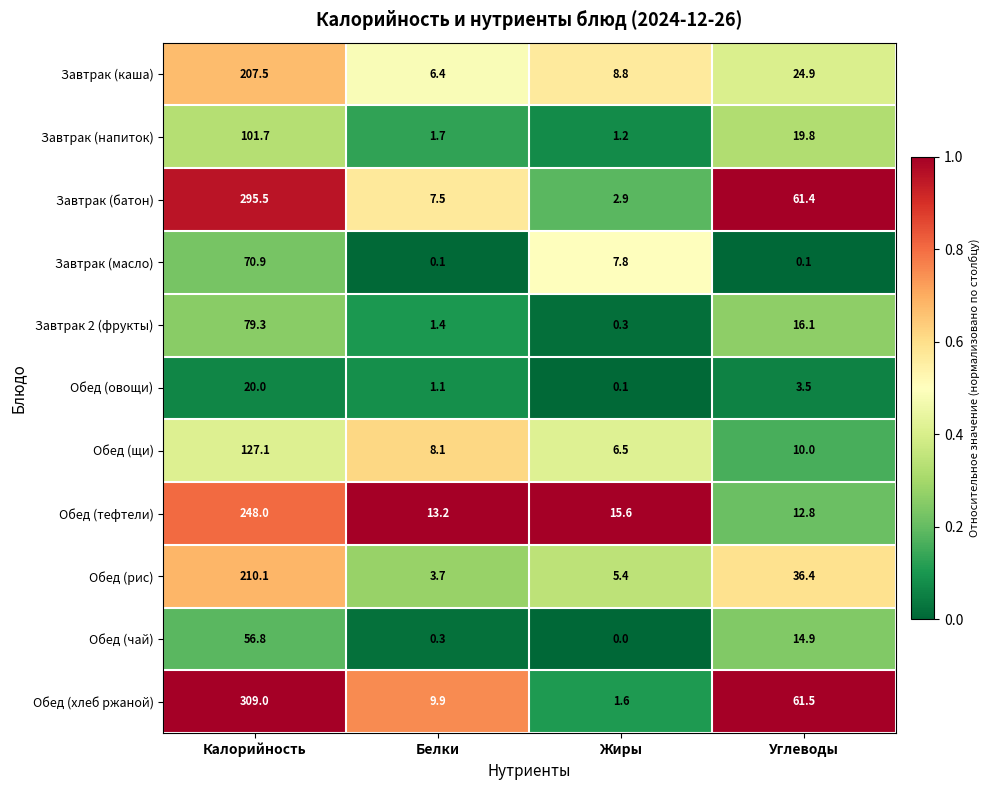

At which label does Завтрак (масло) first exceed 7?

Калорийность